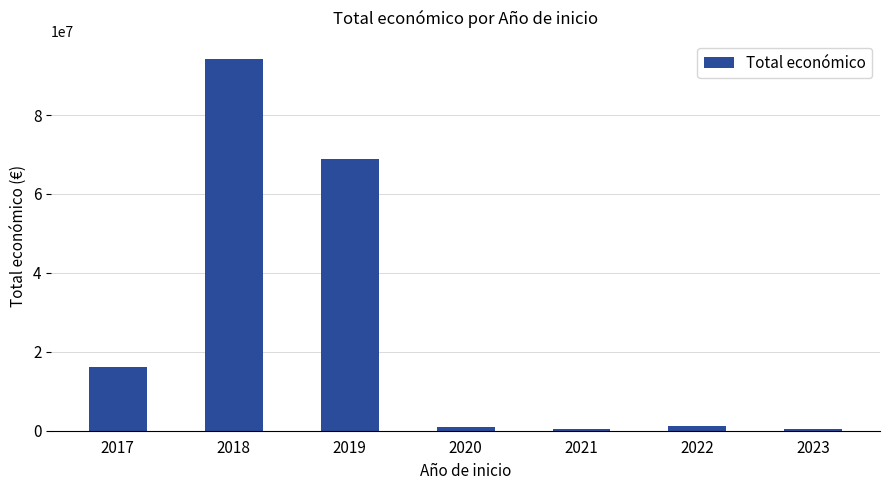

What is the minimum value shown in the chart?

352139